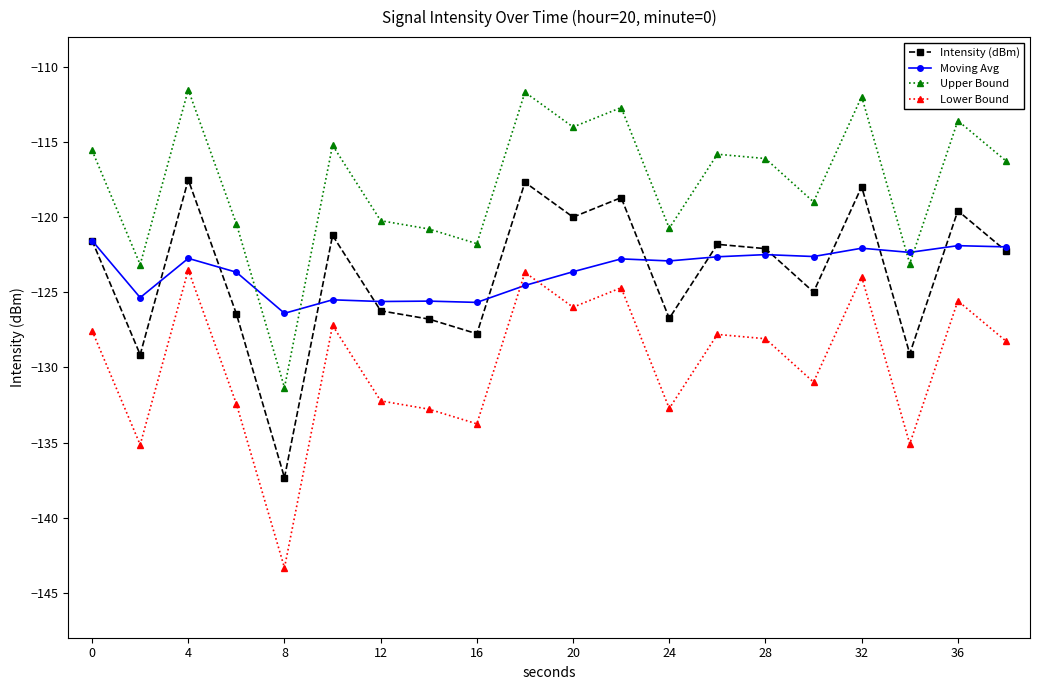

How many lines are shown in the chart?

4